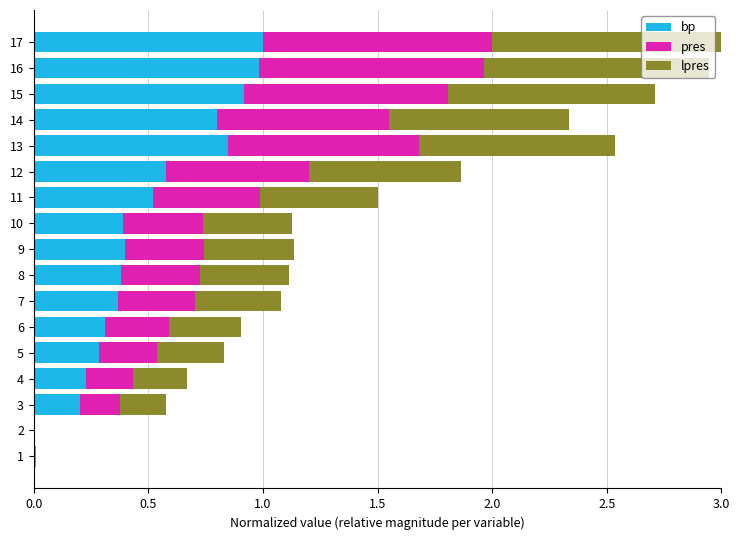

The value of bp at 16 is 0.5. True or false?

False